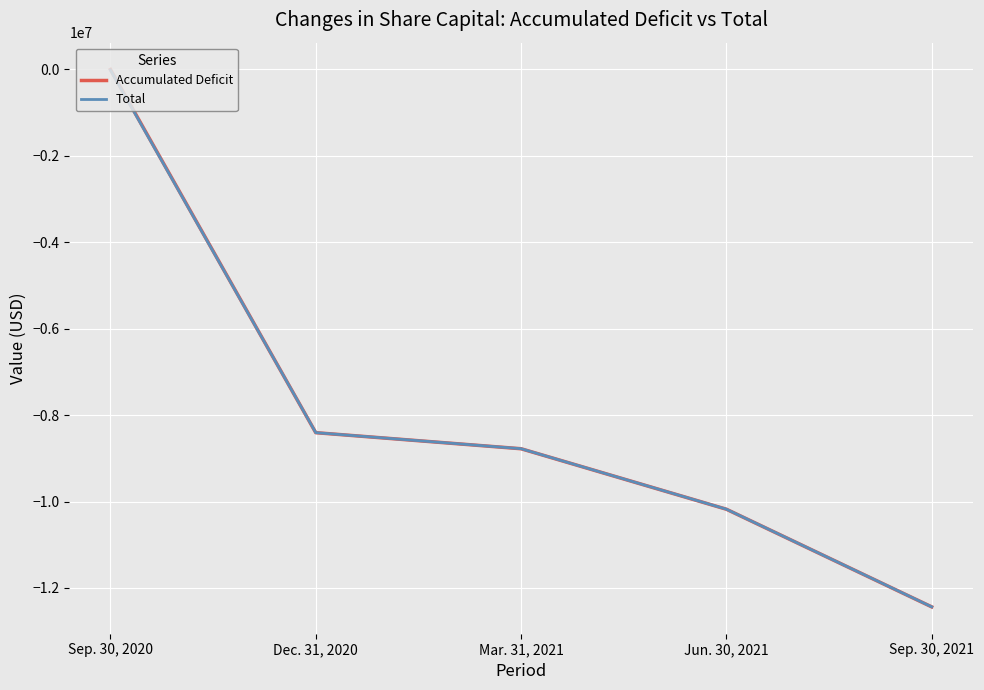

After their last crossing, which series has the higher values: Accumulated Deficit or Total?

Total